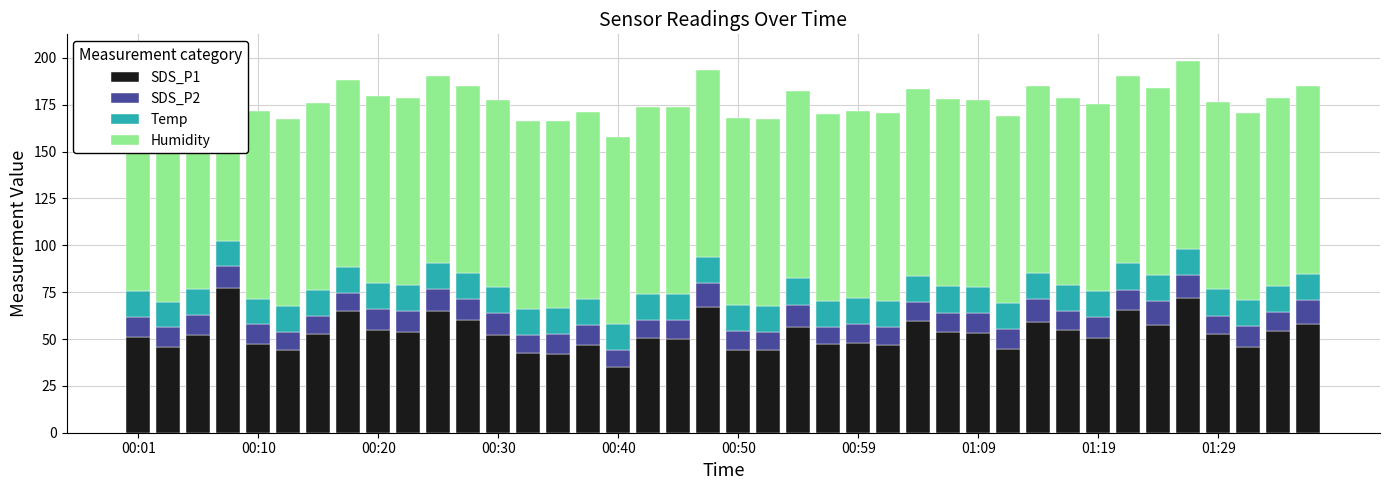

How many bars are there in total?

160